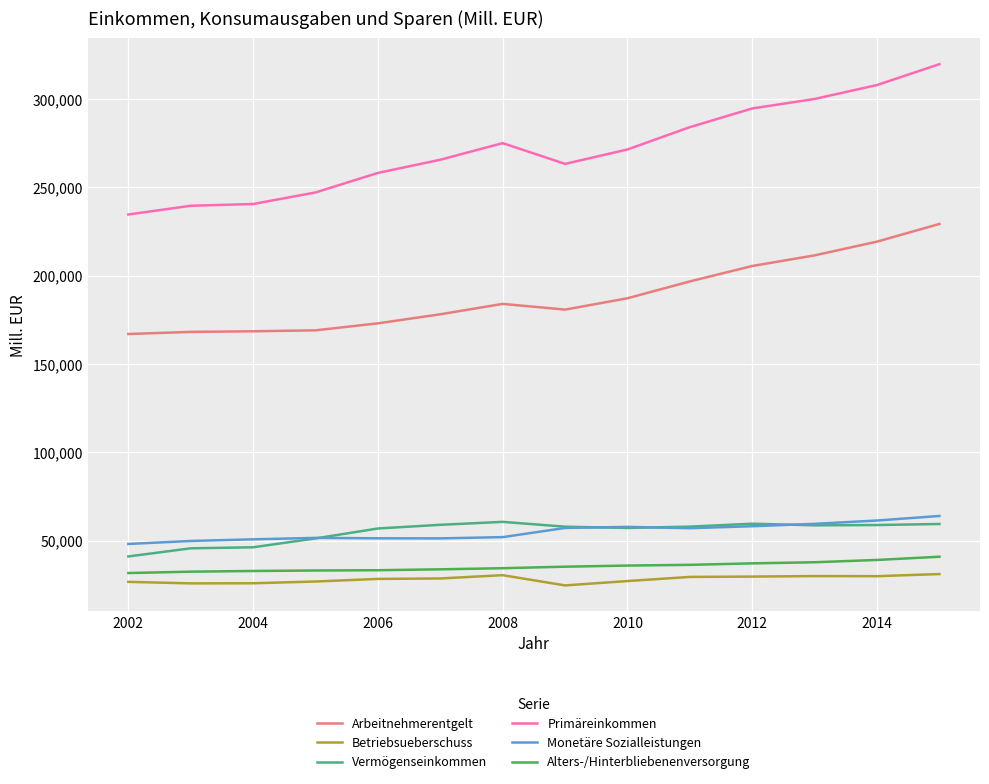

True or false: Vermögenseinkommen and Primäreinkommen cross at least once.

False